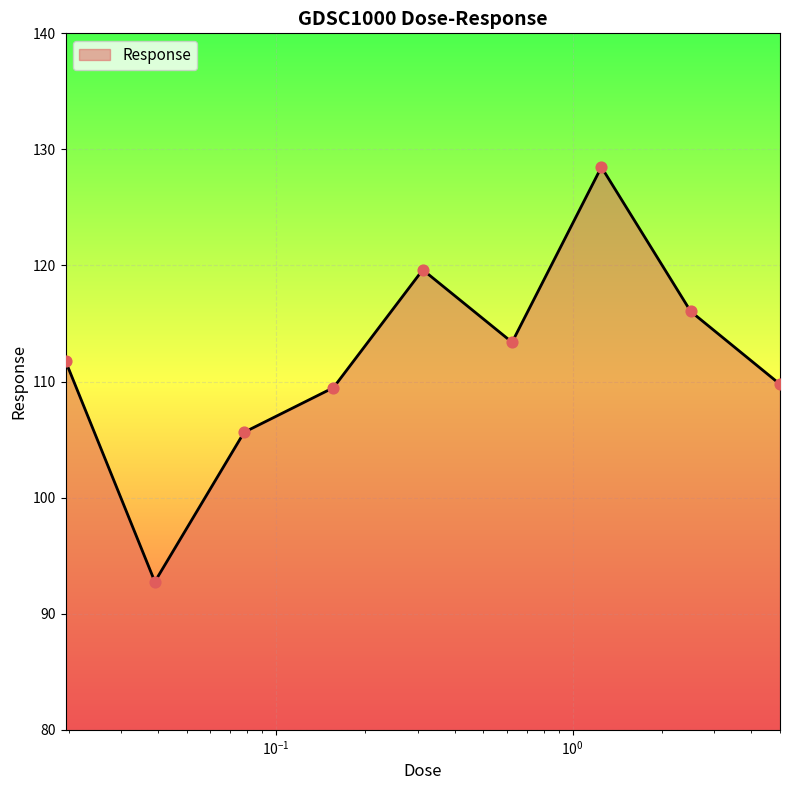

What is the difference between the maximum and minimum values?

35.7